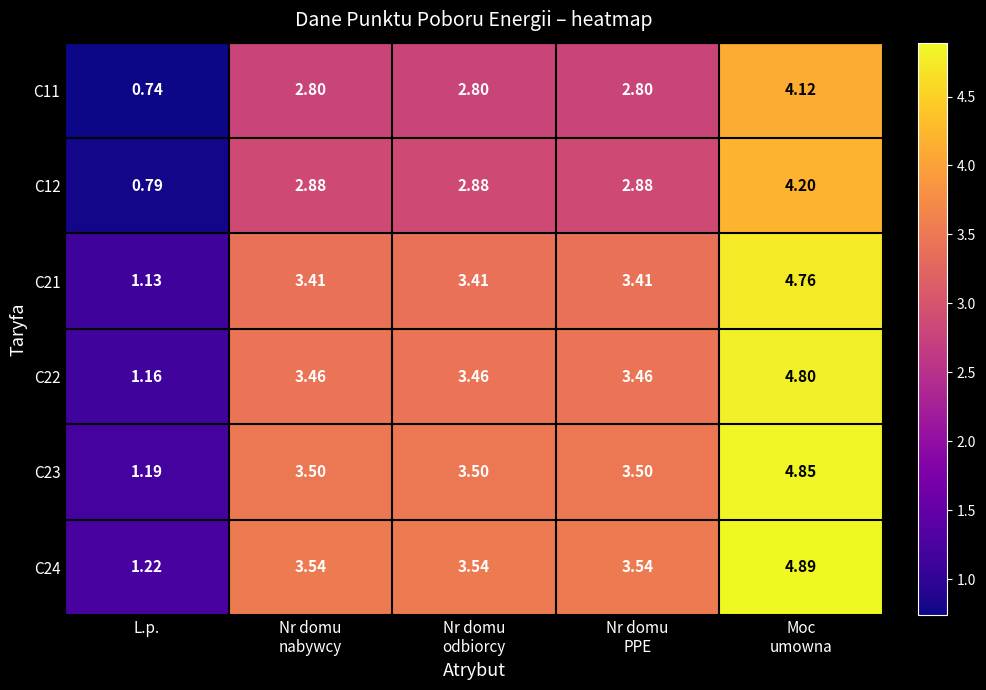

At which label is C21 closest to 2?

L.p.